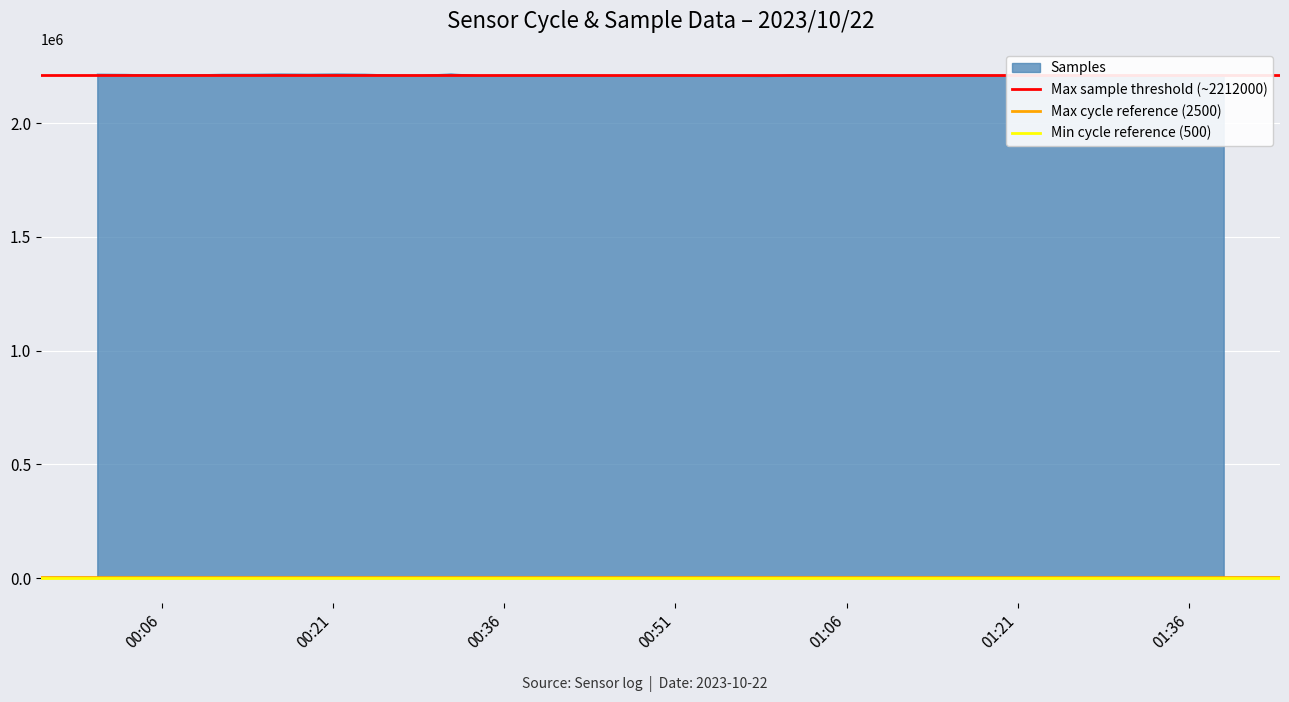

The value of Max sample threshold (~2212000) at 00:06 is 2212000. True or false?

True